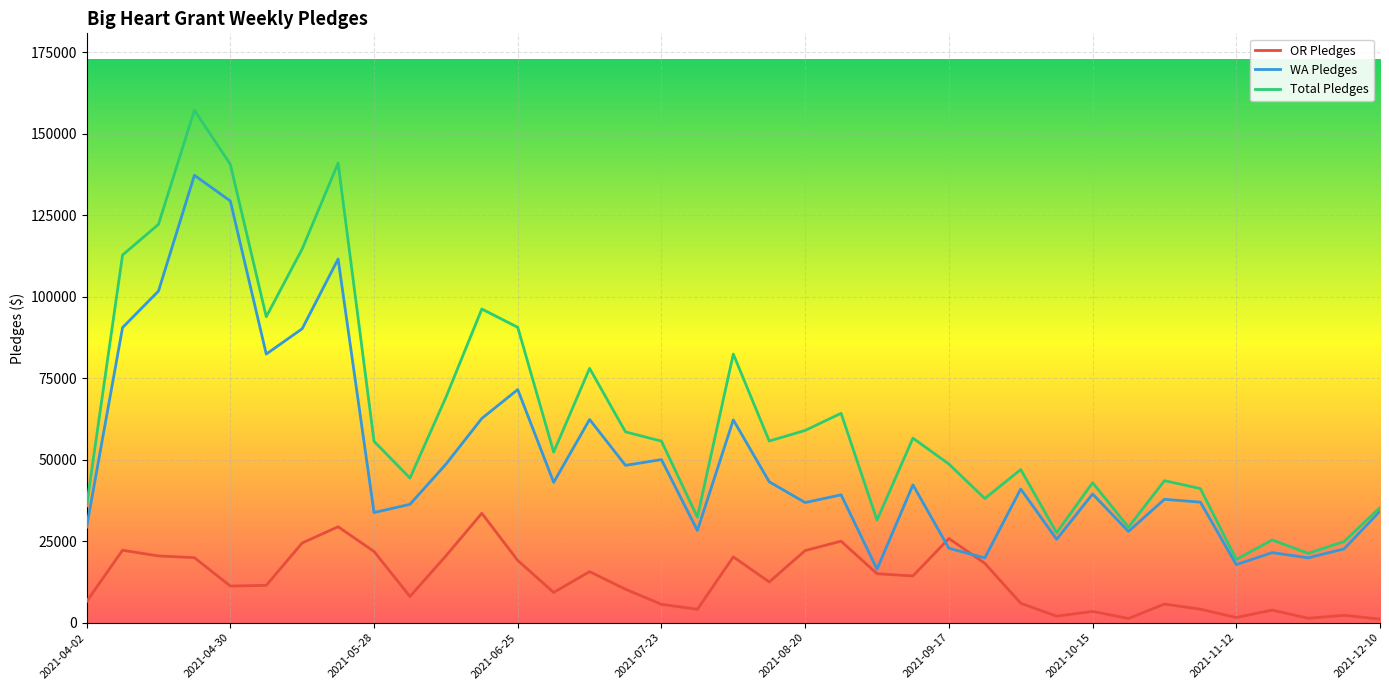

How many distinct data groups are displayed?

3